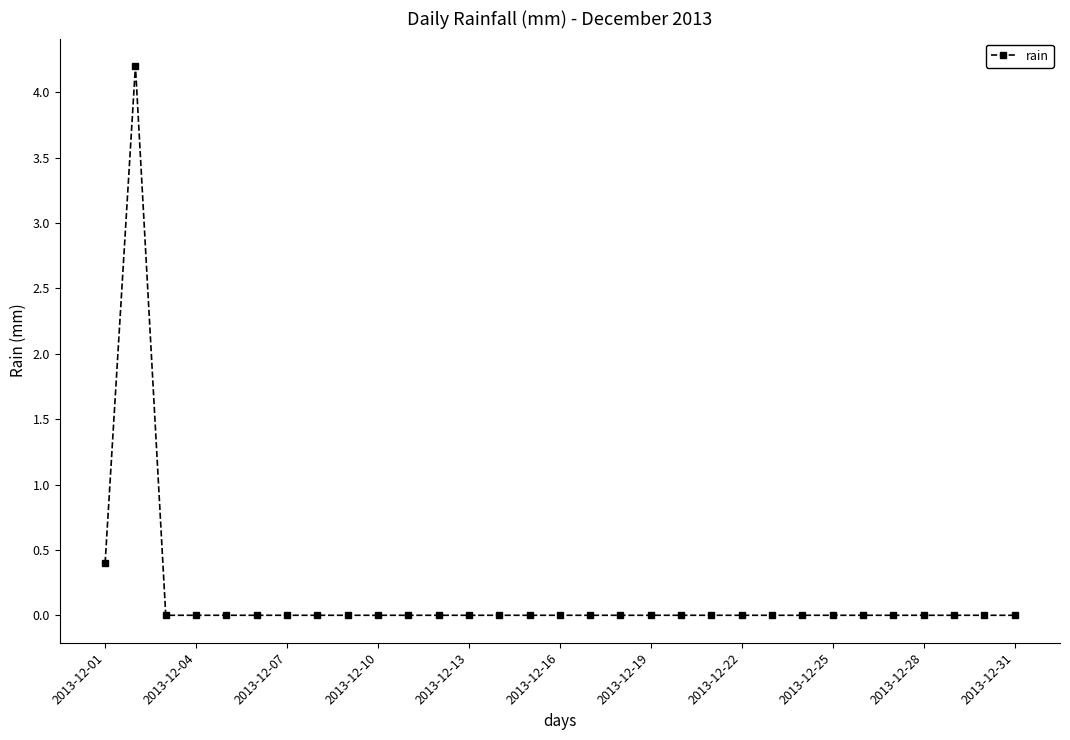

What is the greatest value displayed?

4.2